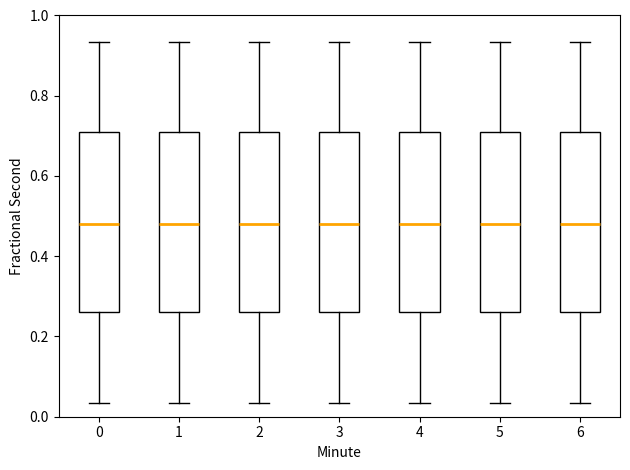

Reading left to right, read every box against the y-axis: the position of its median line, the range the box covers, and the ends of its whiskers. The values are not printed on the chart, so give them approximately, as read against the axis.

0: median 0.48, box 0.26 to 0.70, whiskers 0.04 to 0.94
1: median 0.48, box 0.26 to 0.70, whiskers 0.04 to 0.94
2: median 0.48, box 0.26 to 0.70, whiskers 0.04 to 0.94
3: median 0.48, box 0.26 to 0.70, whiskers 0.04 to 0.94
4: median 0.48, box 0.26 to 0.70, whiskers 0.04 to 0.94
5: median 0.48, box 0.26 to 0.70, whiskers 0.04 to 0.94
6: median 0.48, box 0.26 to 0.70, whiskers 0.04 to 0.94